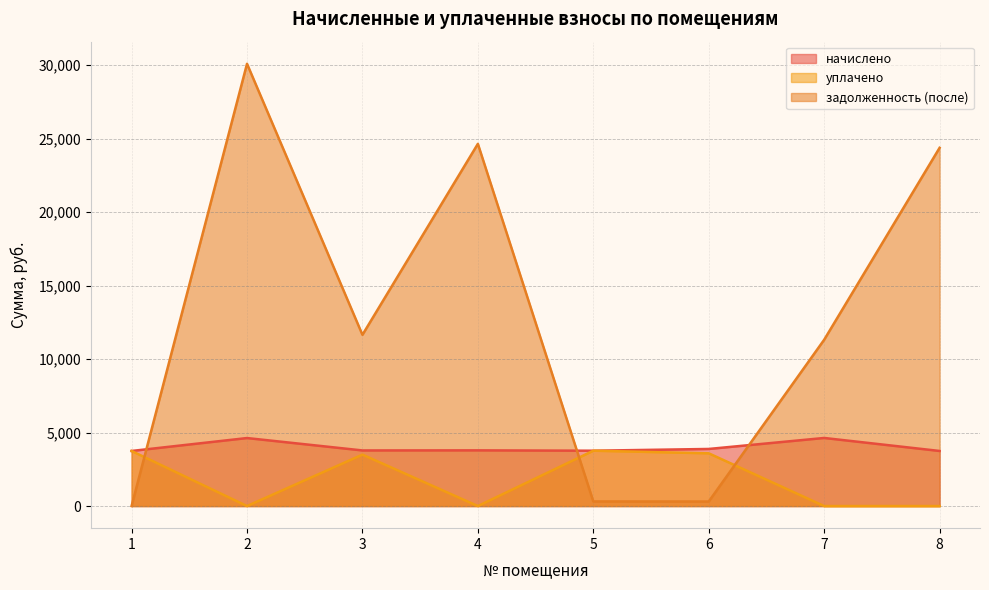

Which series ends up on top after the final intersection of уплачено and задолженность (после)?

задолженность (после)